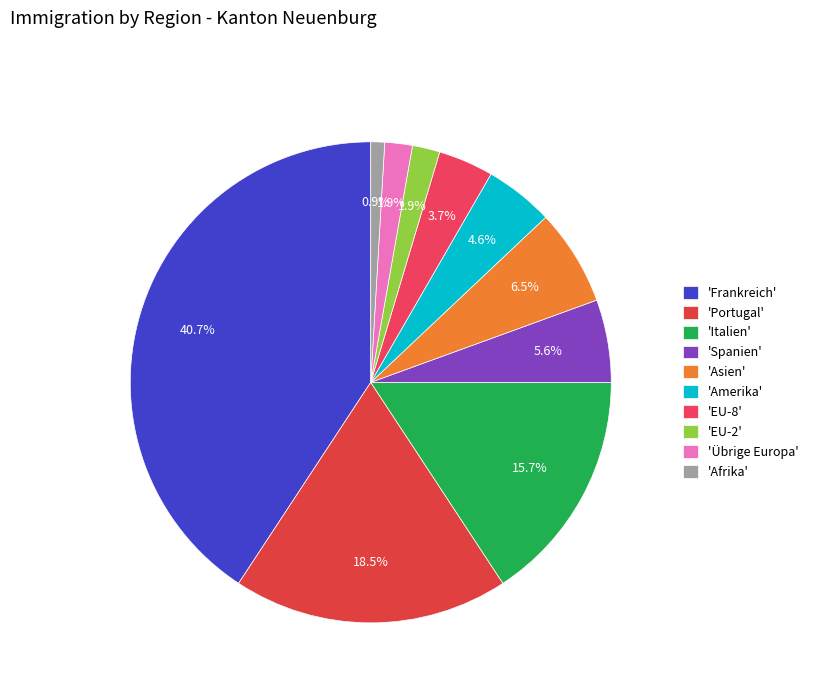

How many segments does this pie chart have?

10